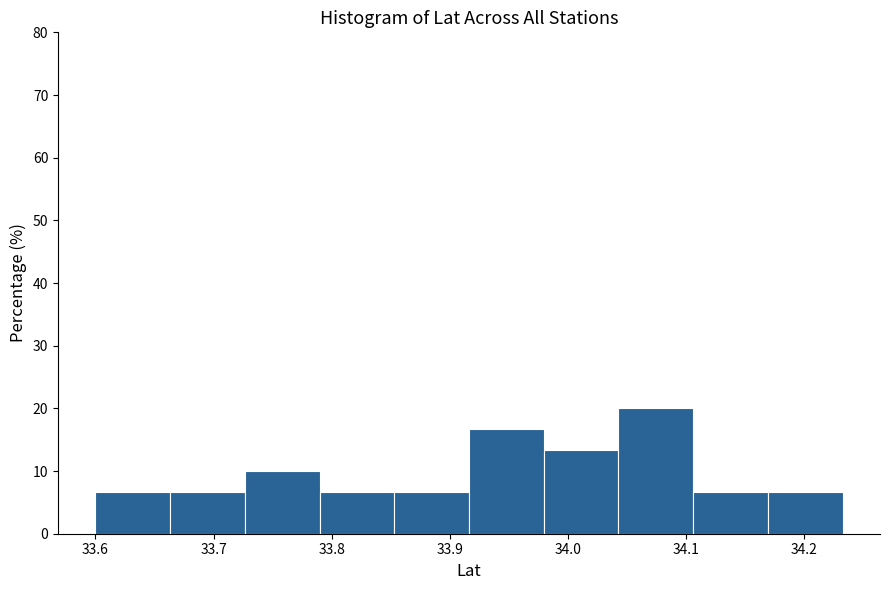

How tall is the bar that spans 33.66 to 33.73 on the x-axis? Neither the bar edges nor the heights are printed on the chart, so give them approximately, as read against the axes.

7